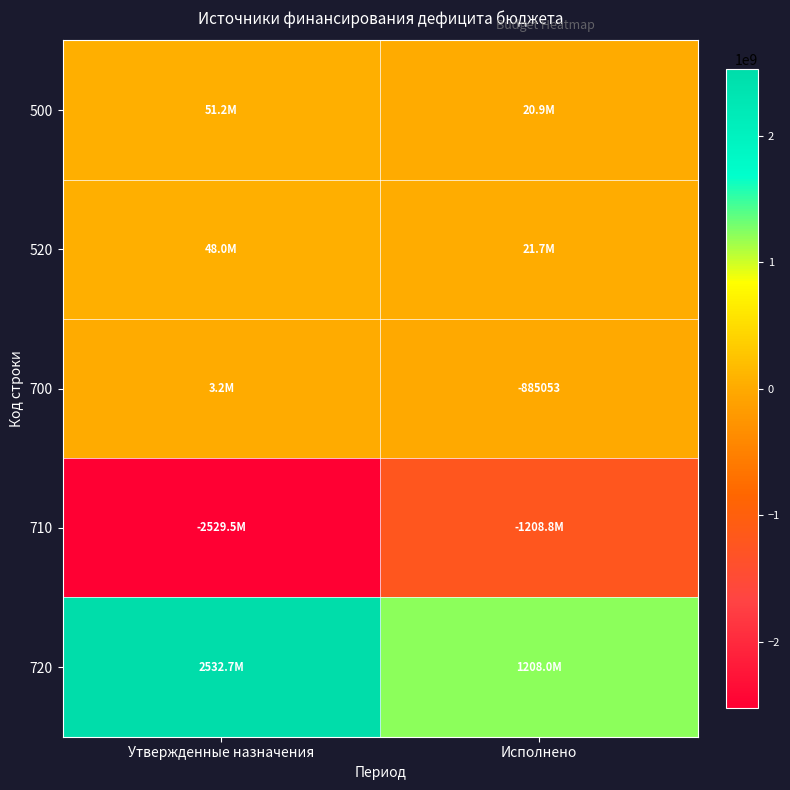

Rank the categories by 520 value from highest to lowest.

Утвержденные назначения, Исполнено